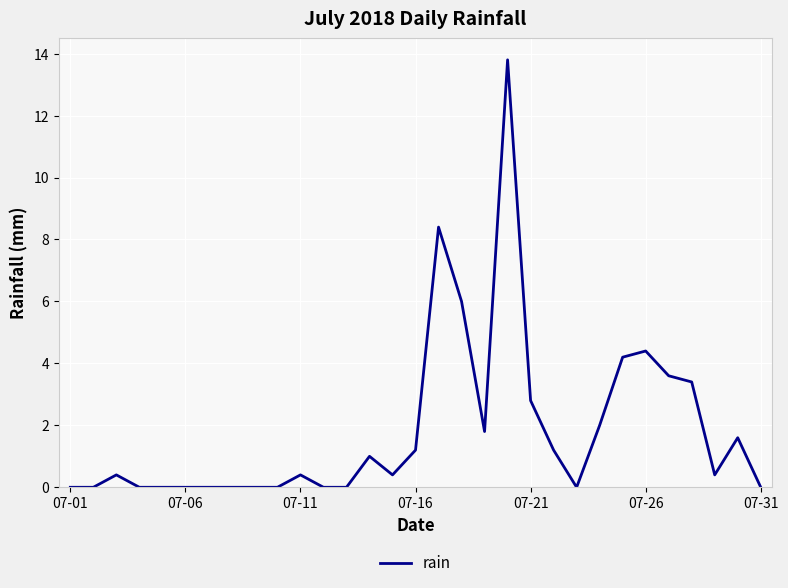

What is the difference between the maximum and minimum values?

13.8